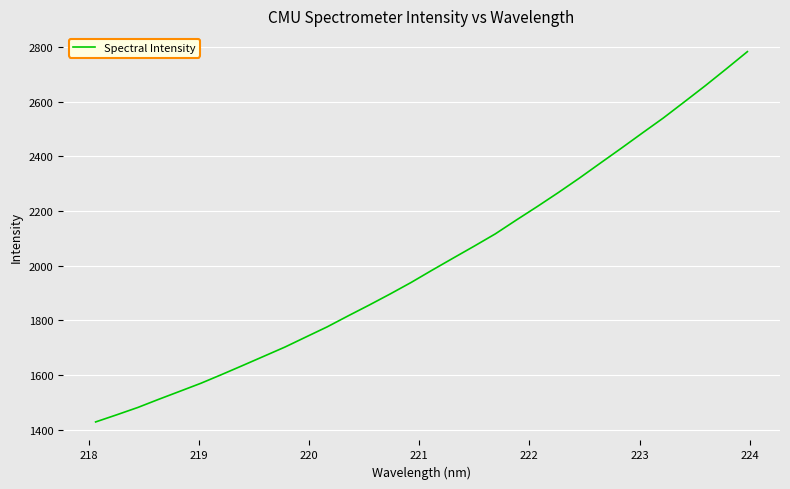

True or false: the data has more than 1 interior local peaks.

False